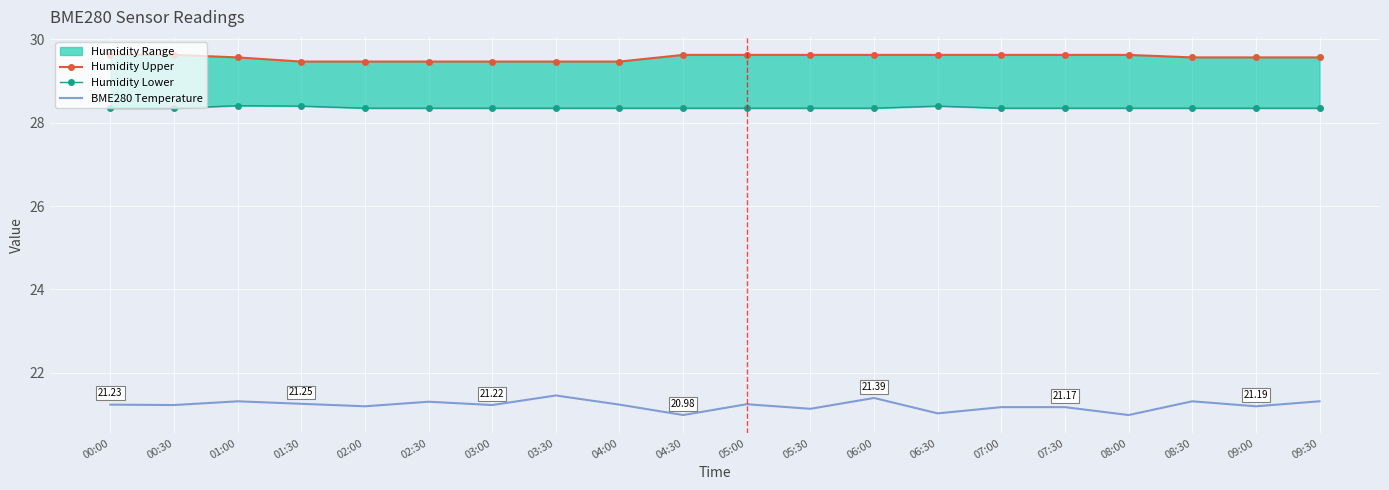

What is the approximate value of Humidity Lower at 07:30?

28.4